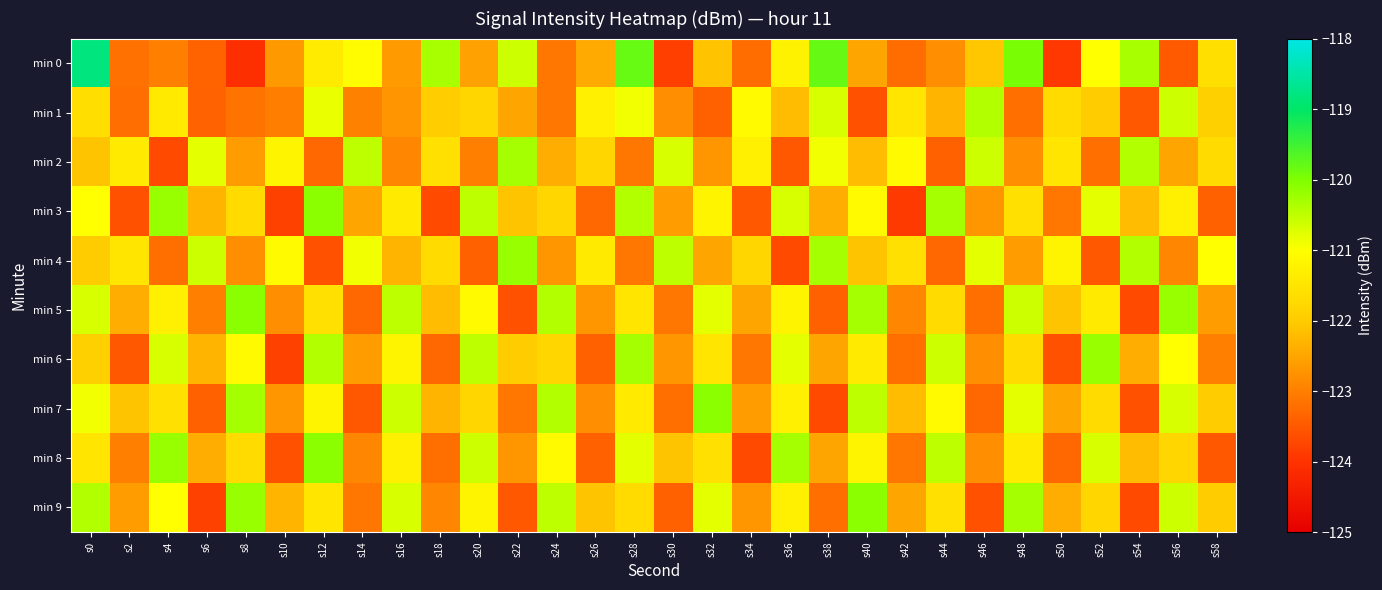

At which category is the sum across all series the highest?

s0